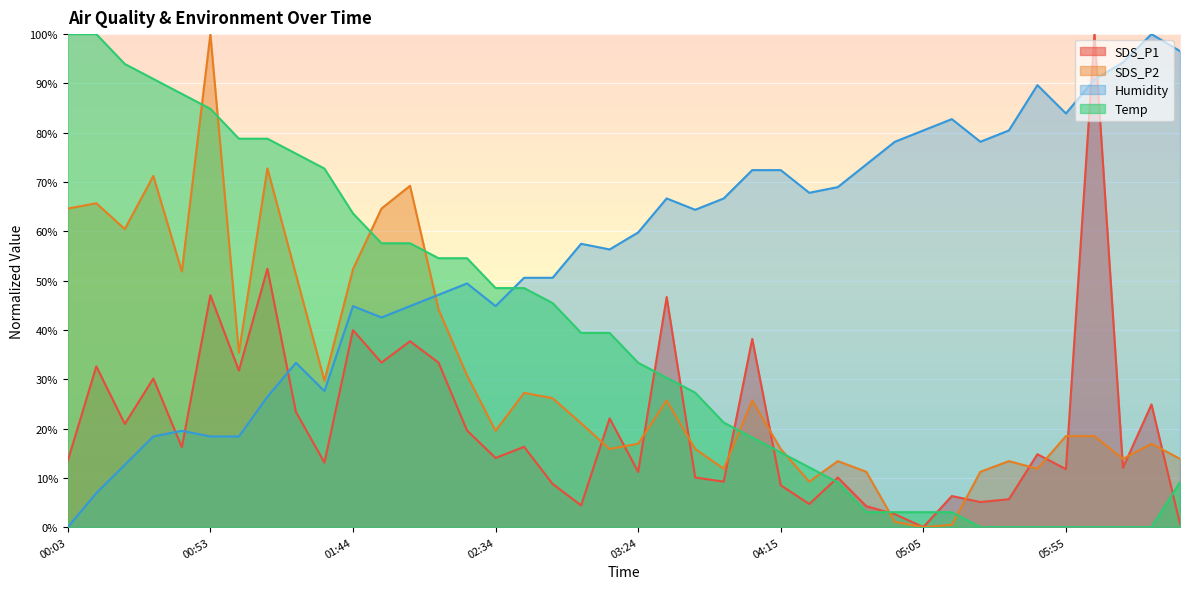

At which label does Temp first exceed 39?

00:03